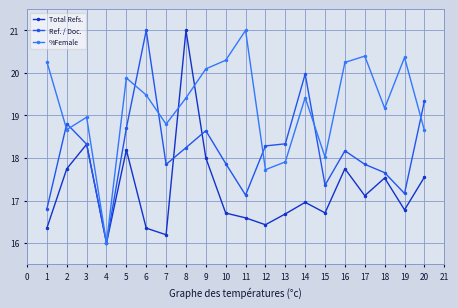

Which series changed the most between 5 and 18?

Ref. / Doc.